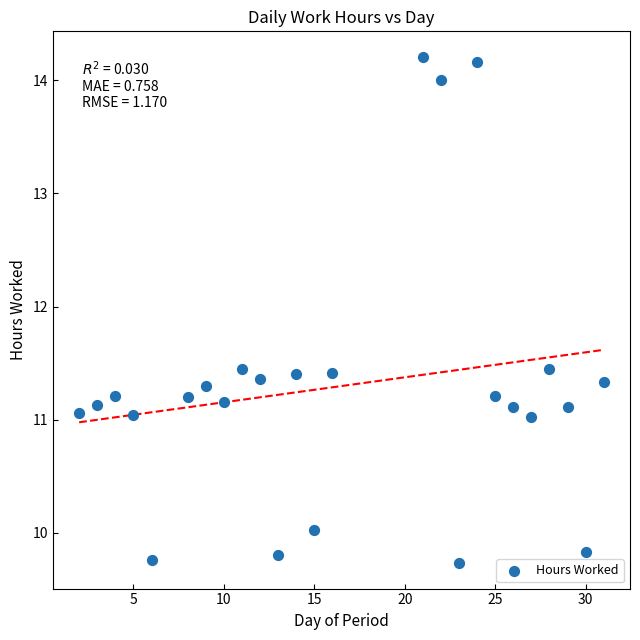

What is the range of Y values (max minus min)?

4.5